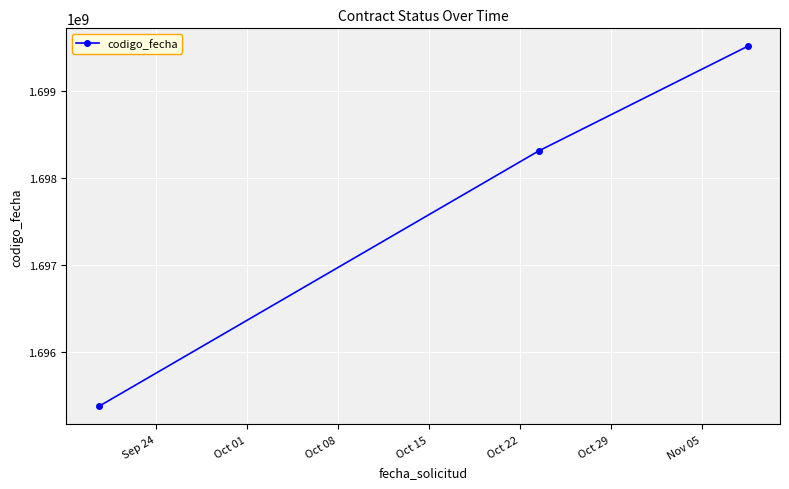

What is the difference between the maximum and minimum values?

4147935